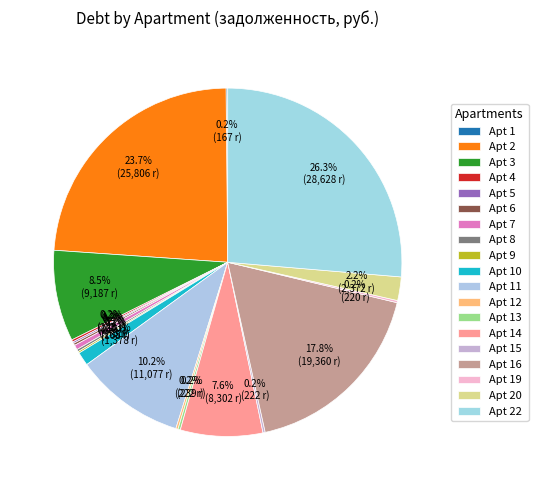

How many segments does this pie chart have?

19